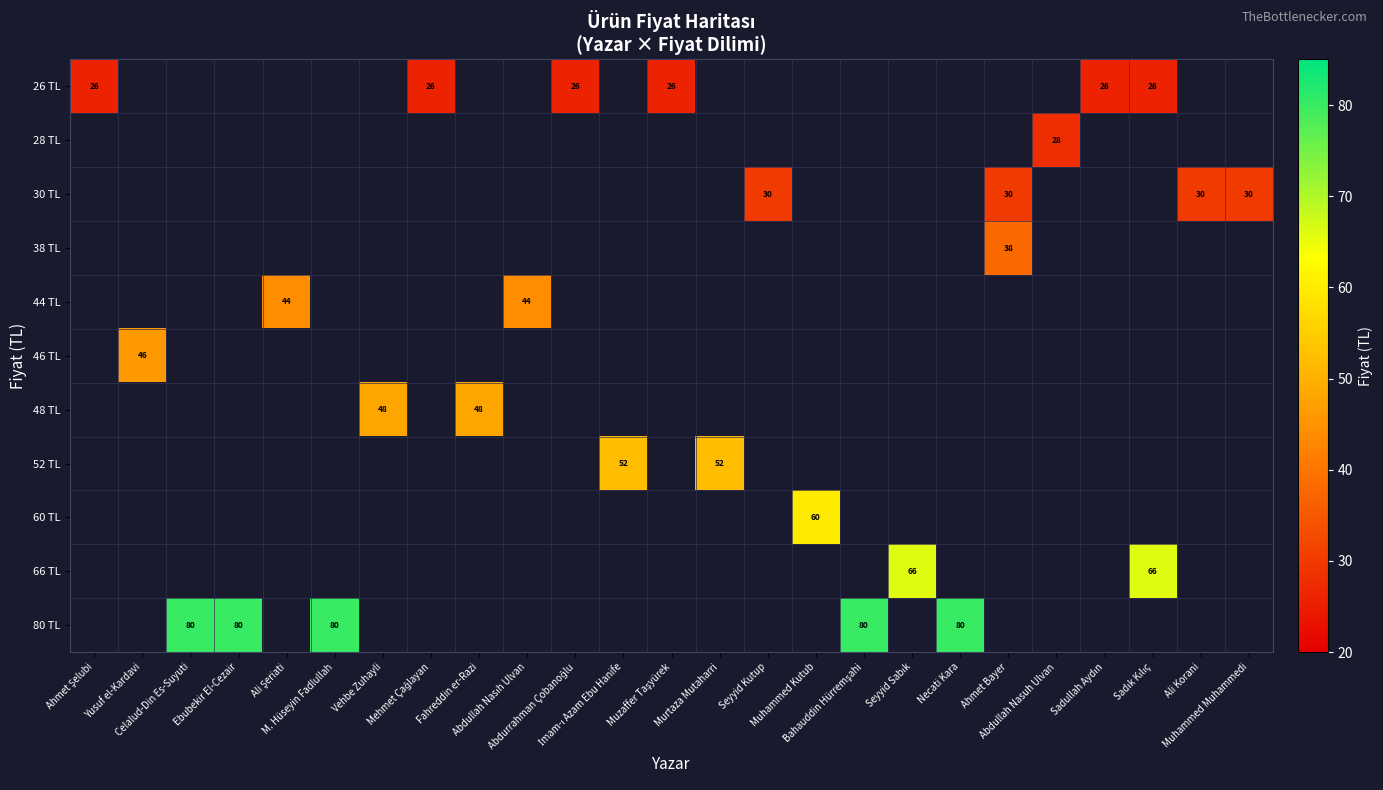

How many data points does each series have?

25